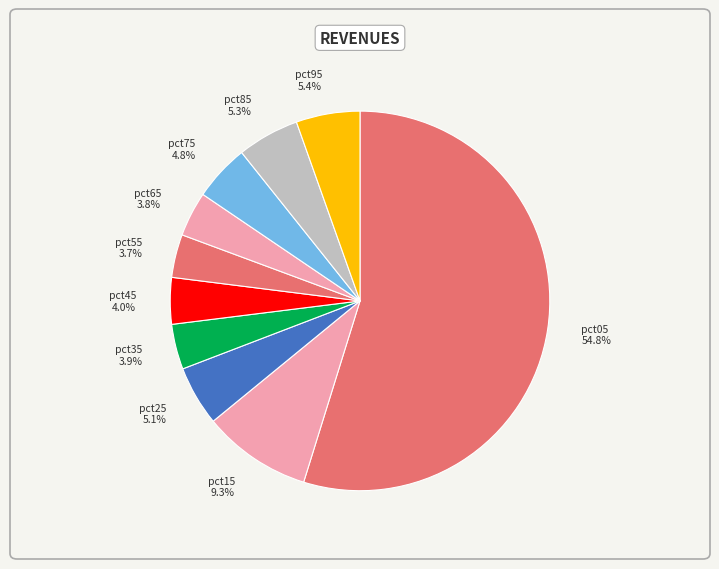

Combined, what portion of the pie is pct25 and pct65?

8.9%